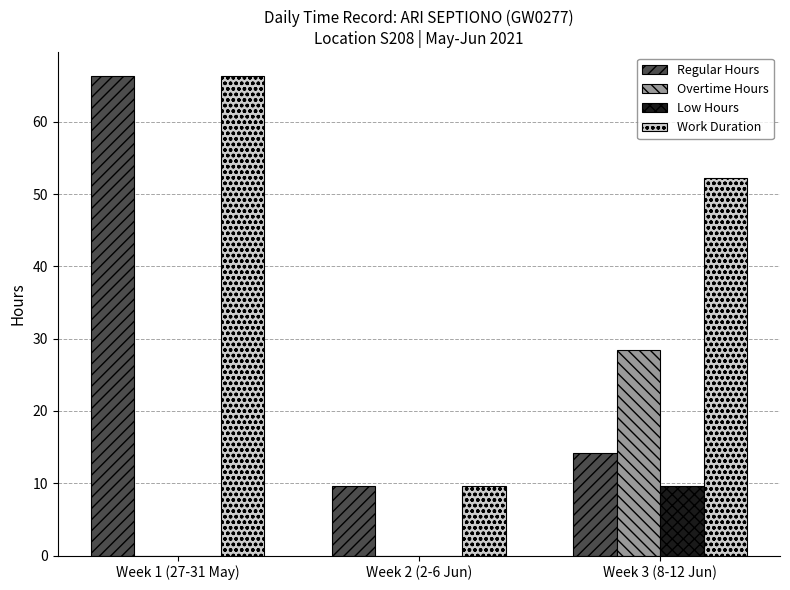

Which series changed the most between Week 1 (27-31 May) and Week 3 (8-12 Jun)?

Regular Hours